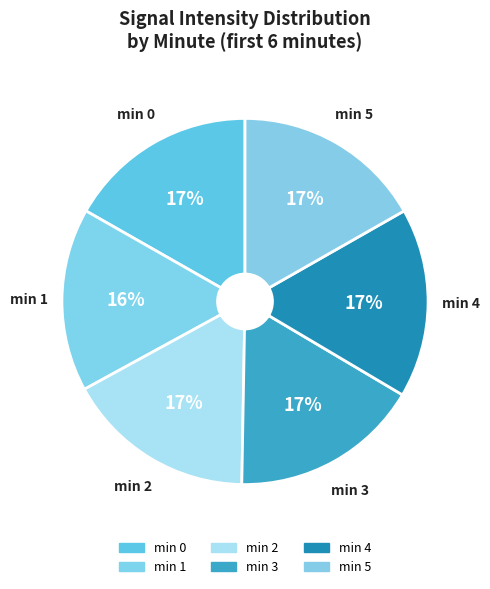

Does min 4 represent more than half of the total?

No